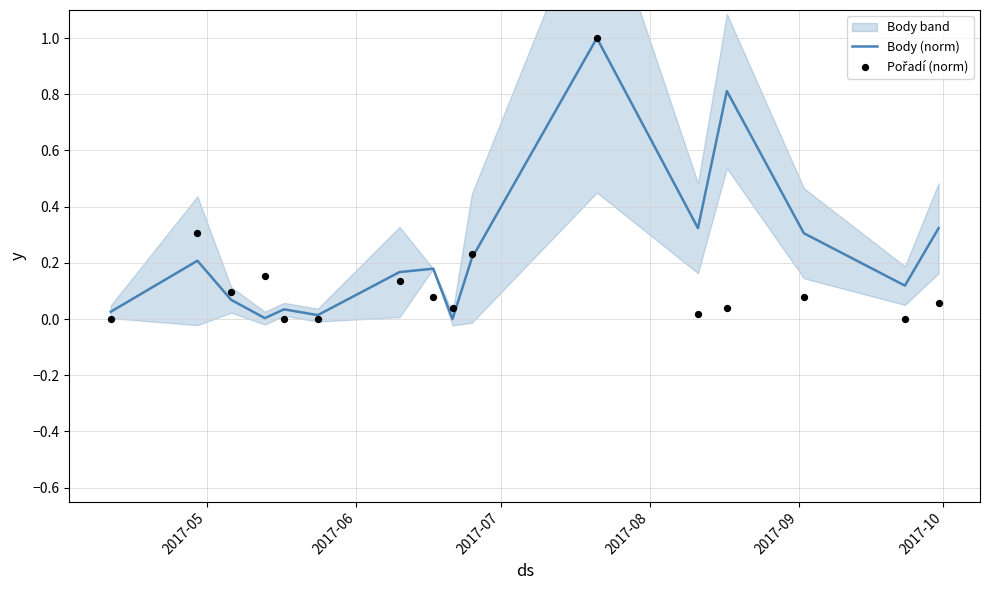

What are all the series names shown in the legend?

Body (norm), Pořadí (norm)